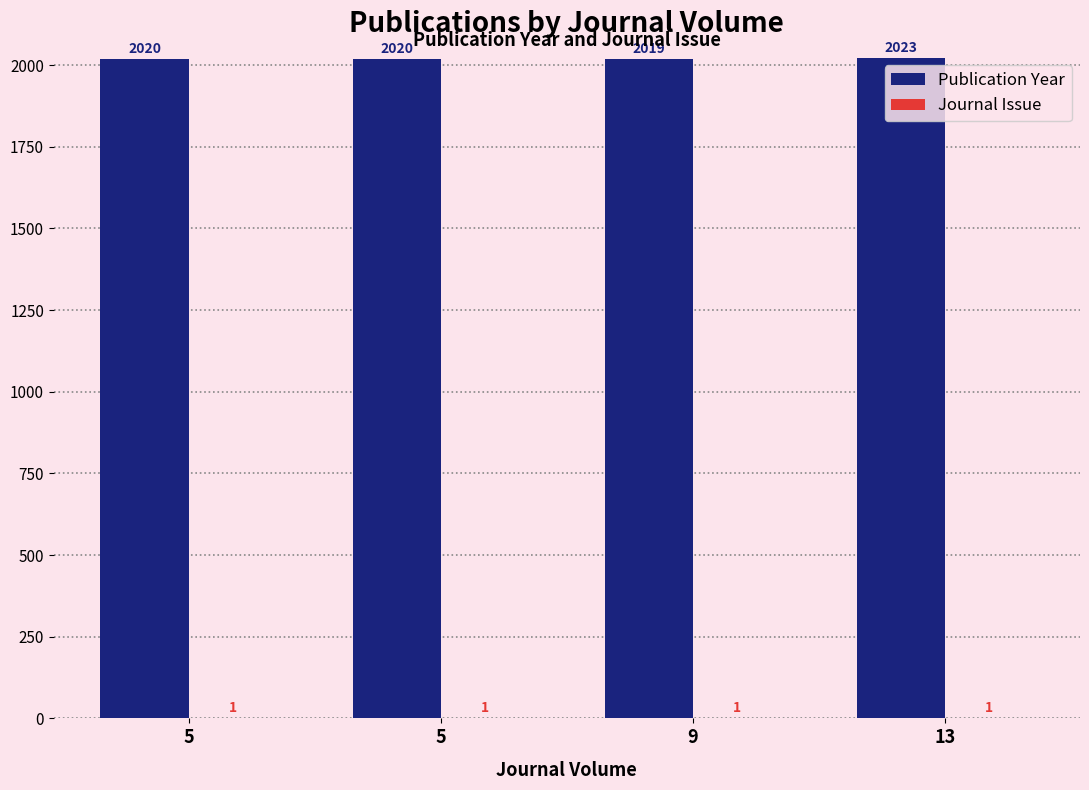

What is the difference between the maximum and second lowest values in the Publication Year series?

3